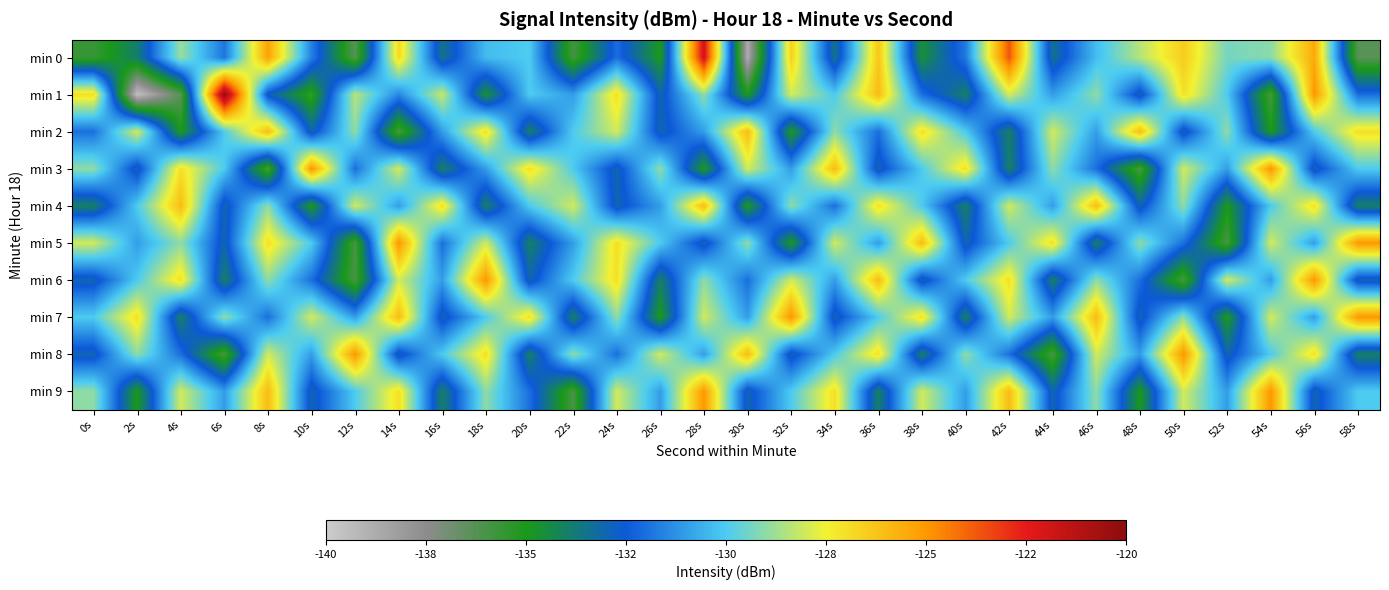

Which has a higher value, 6s or 26s?

6s